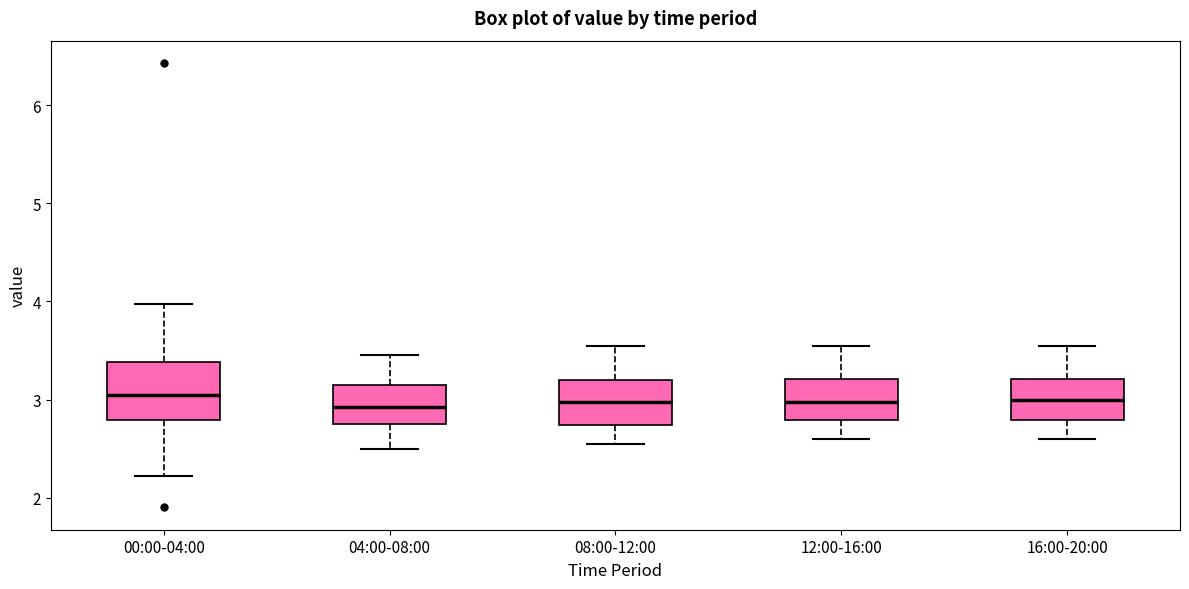

Which box is the tallest, from its lower edge to its upper edge?

00:00-04:00